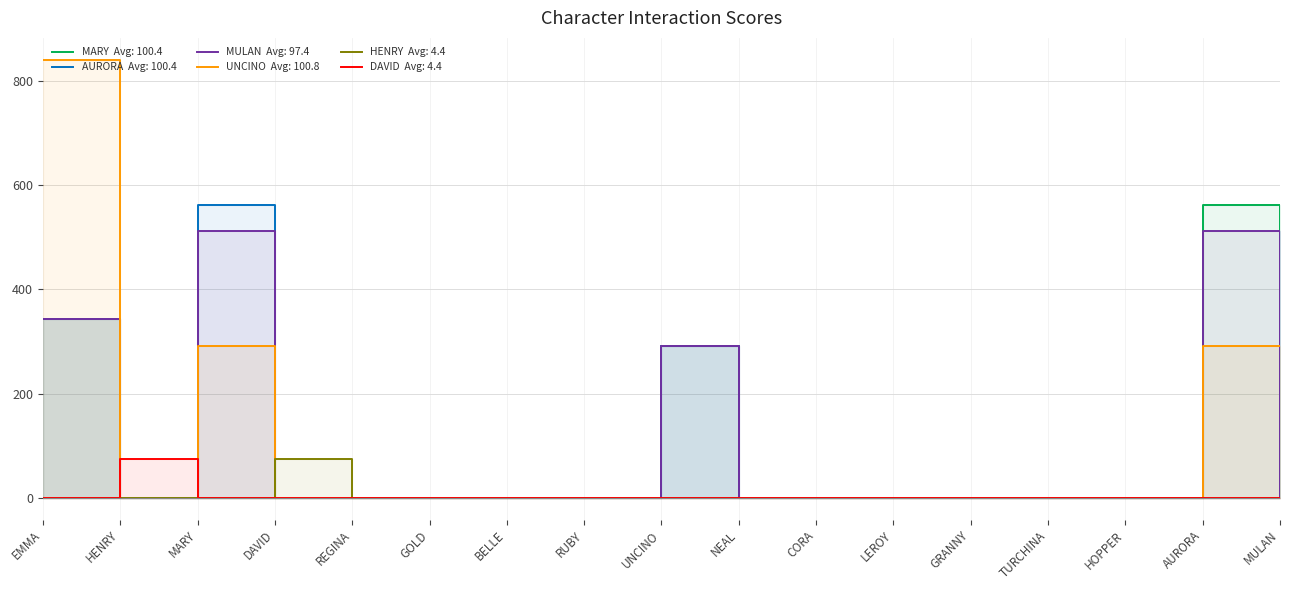

Which series has the largest total across all categories?

UNCINO